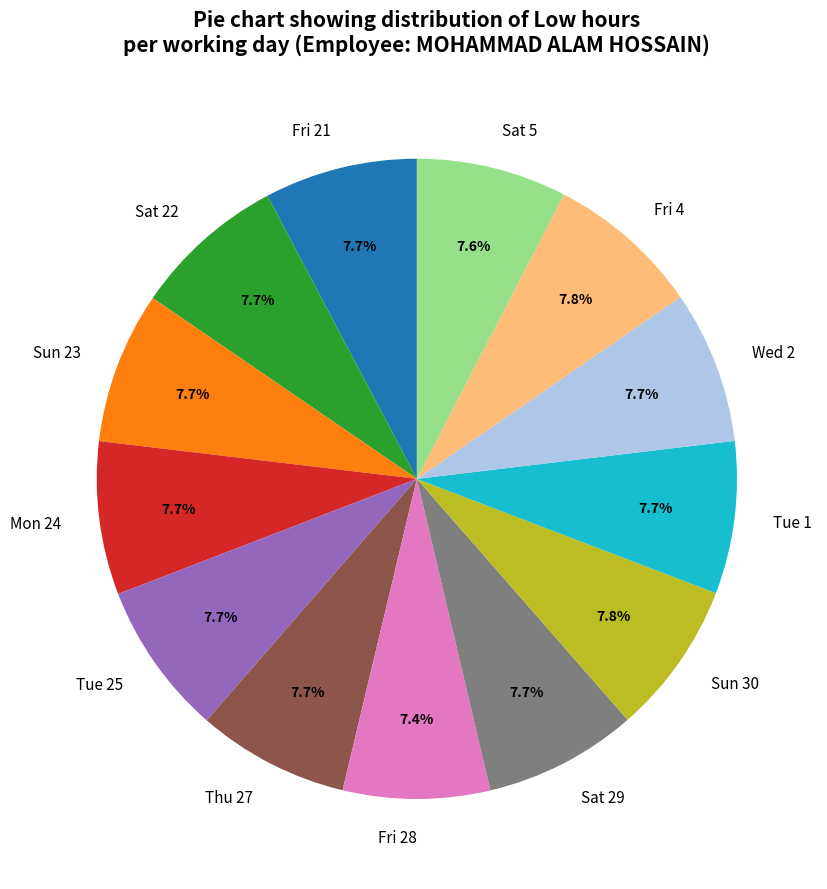

How many segments does this pie chart have?

13